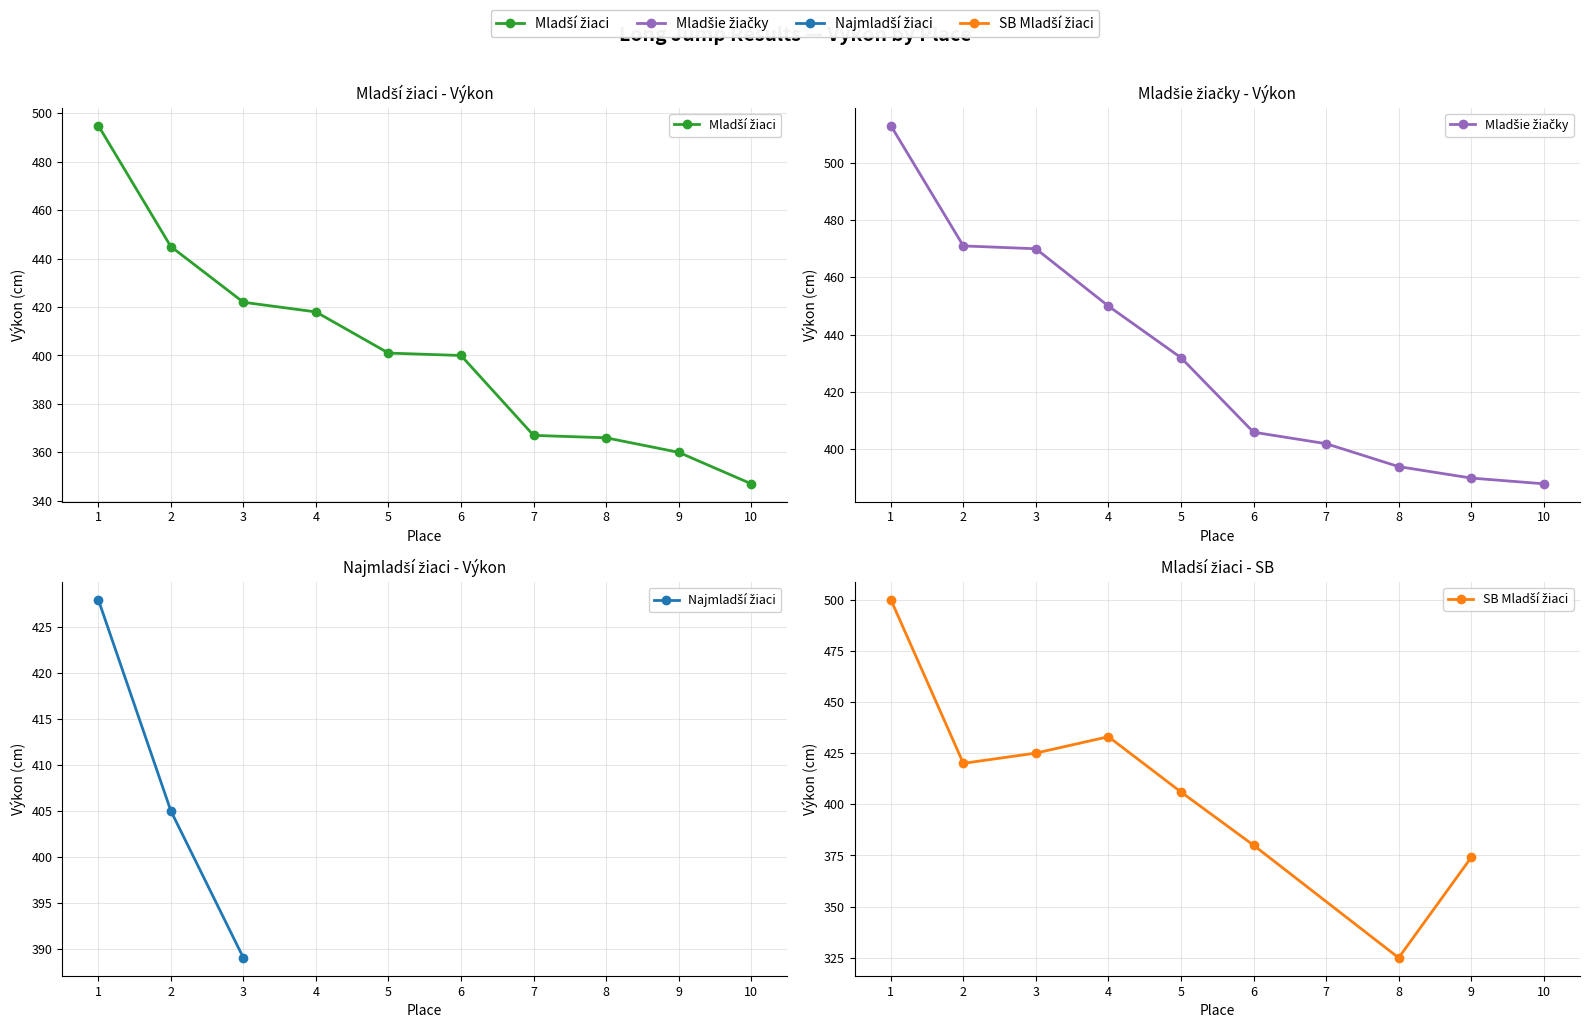

Is the value of Mladšie žiačky at 4 greater than the value of Mladší žiaci at 10?

Yes